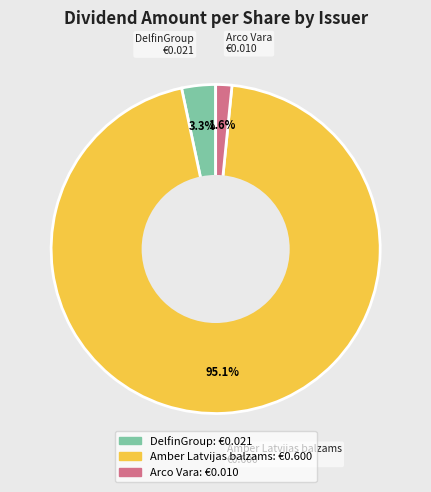

Rank the categories by value from lowest to highest.

Arco Vara, DelfinGroup, Amber Latvijas balzams